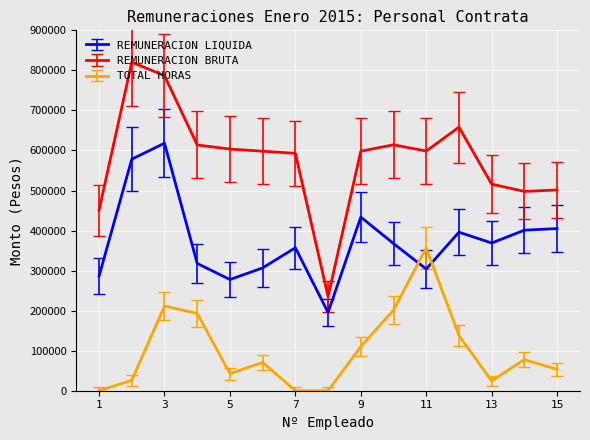

True or false: REMUNERACION LIQUIDA and REMUNERACION BRUTA cross at least once.

False